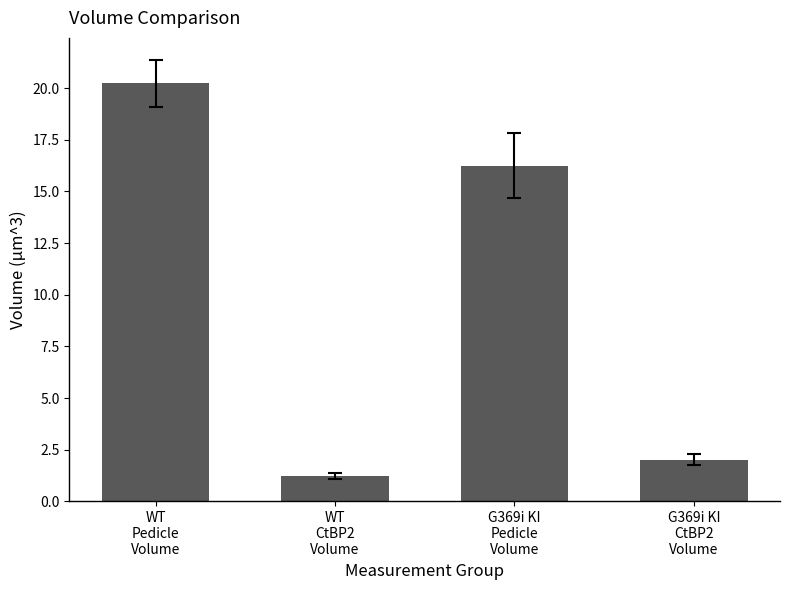

Read the value at G369i KI
CtBP2
Volume.

2.0